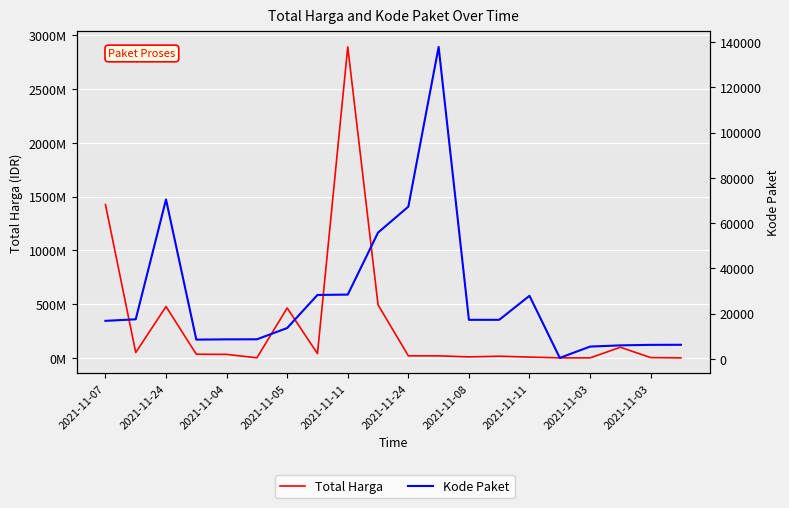

The Kode Paket series shows 5449 at 2021-11-03. True or false?

True